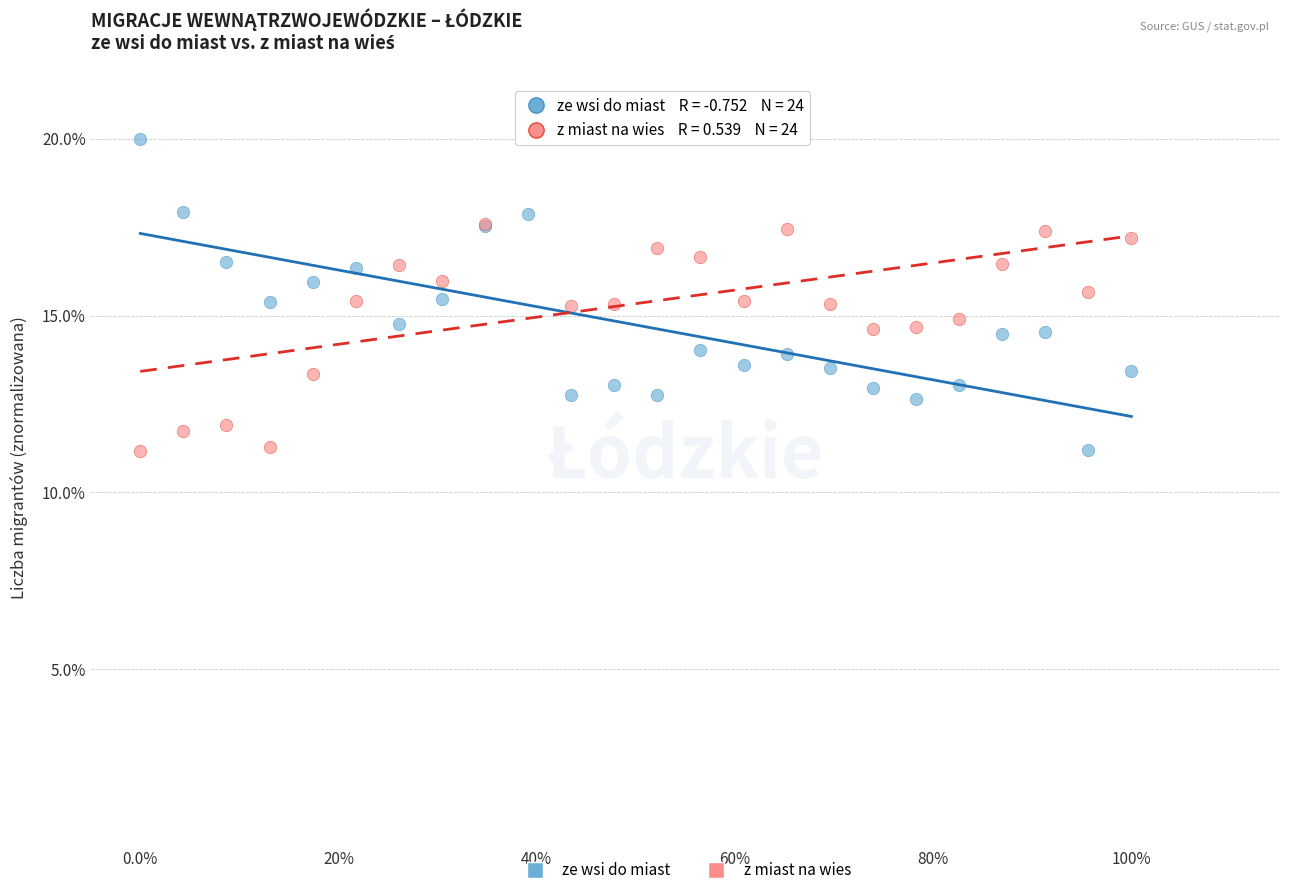

What is the X range (max minus min) for the scatter plot?

1.0